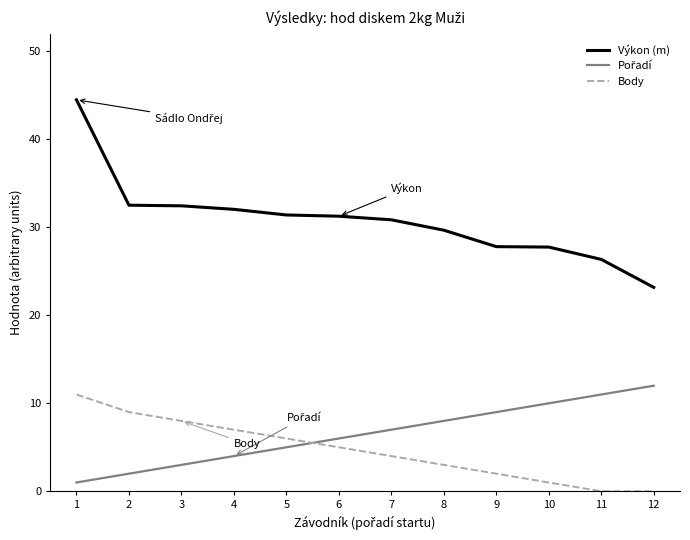

At how many categories does at least one series exceed 1?

12